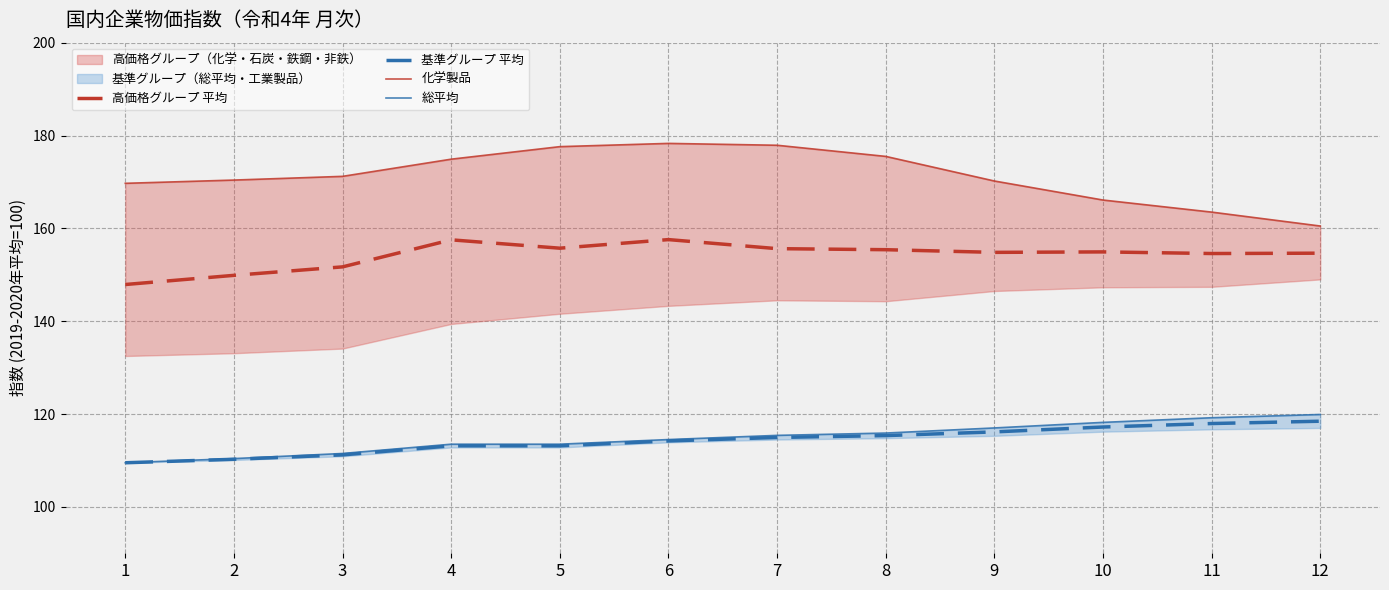

True or false: 基準グループ 平均 and 高価格グループ 平均 cross at least once.

False